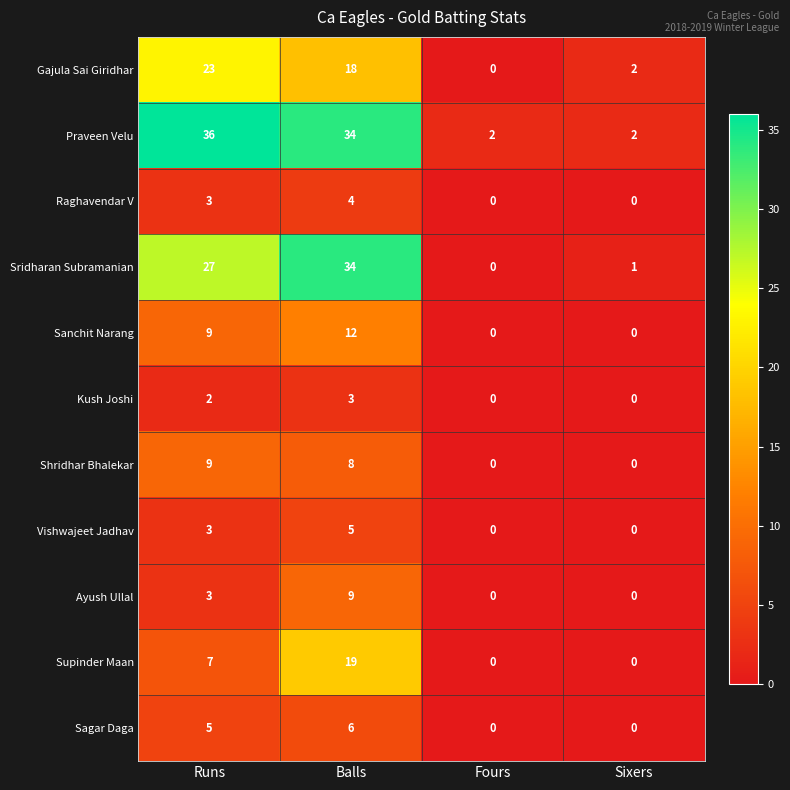

Read the Gajula Sai Giridhar value at Runs.

23